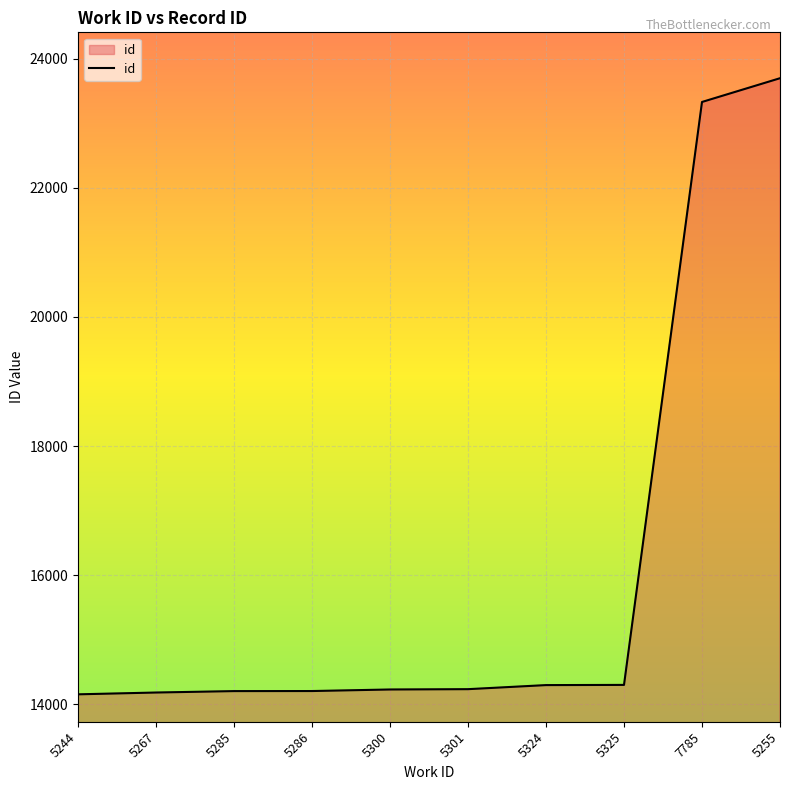

Does the chart display data point markers on the line(s)?

No